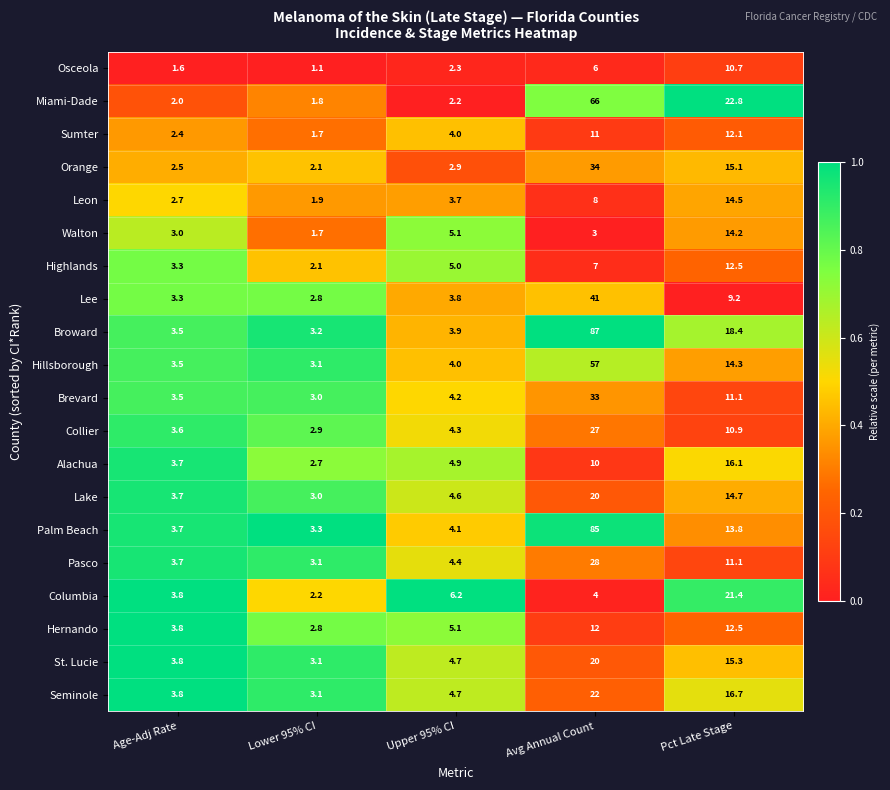

Which series has the largest total across all categories?

Broward